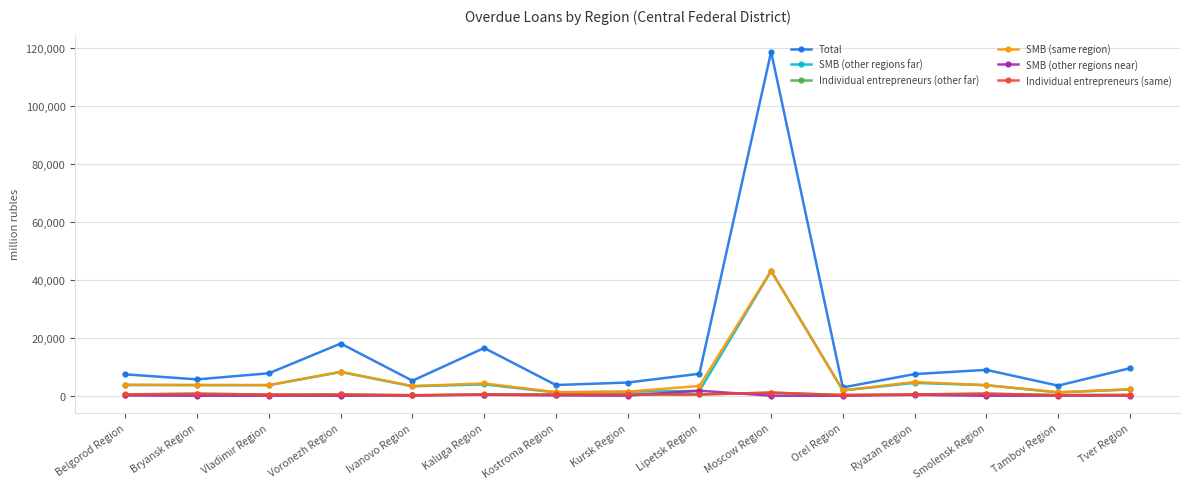

What is the lowest value of the Total series?

2863